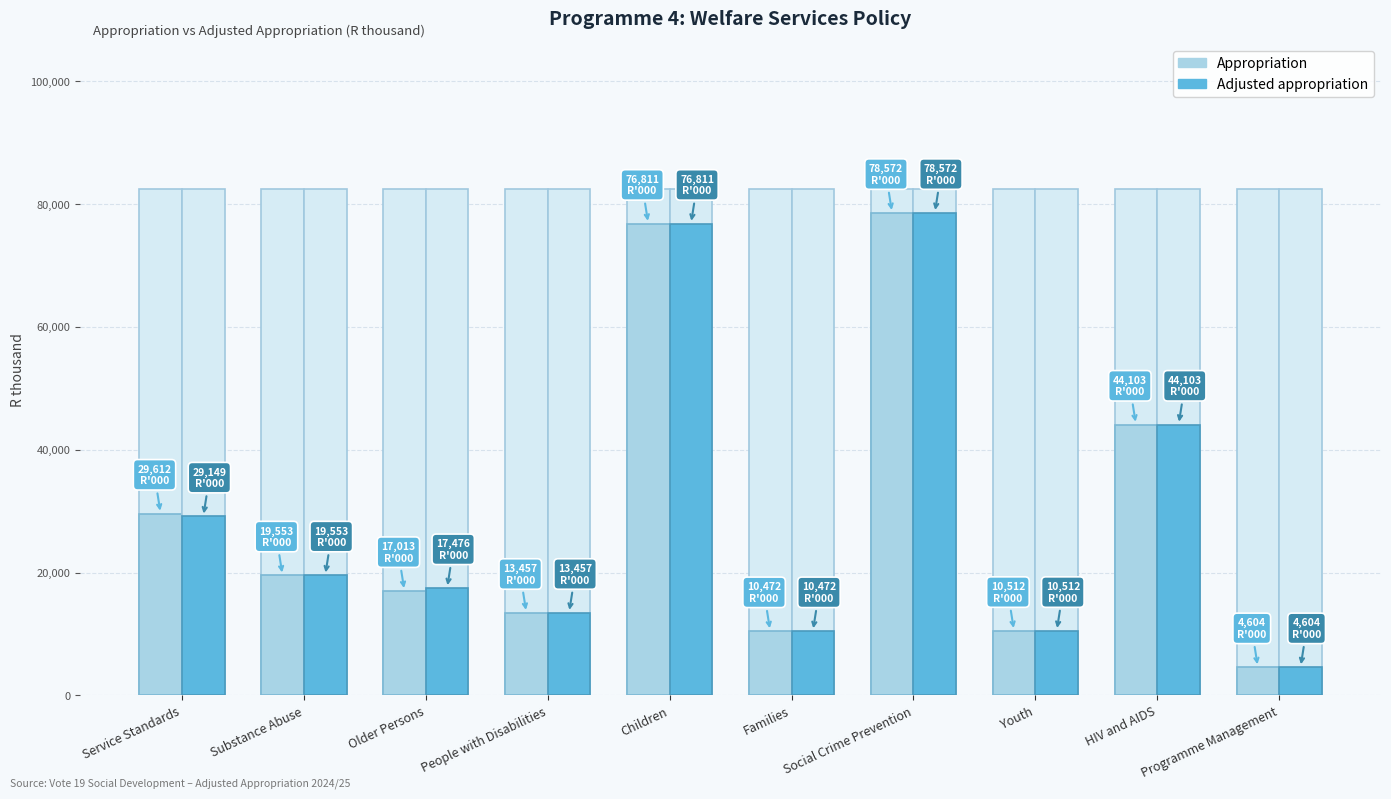

What is the label of the 10th bar from the right?

Service Standards